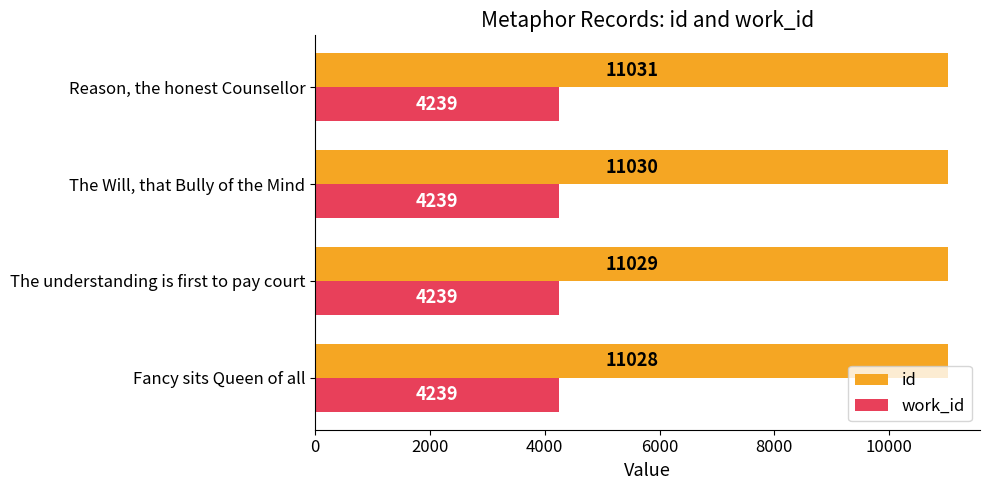

Rank the series by their maximum value, from lowest to highest.

work_id, id